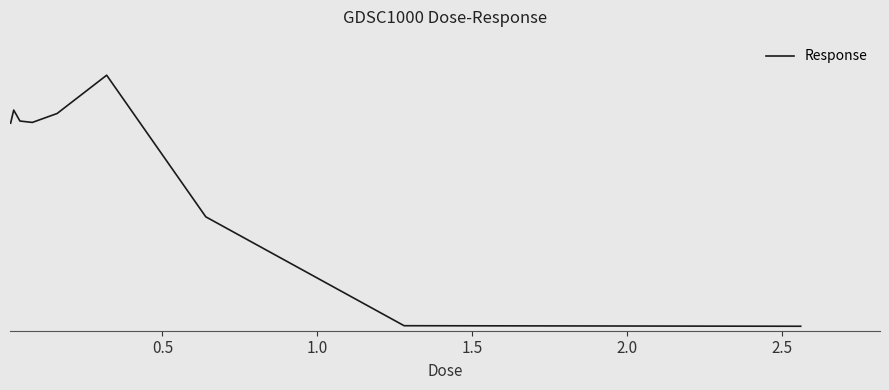

Does the chart have visible grid lines?

No